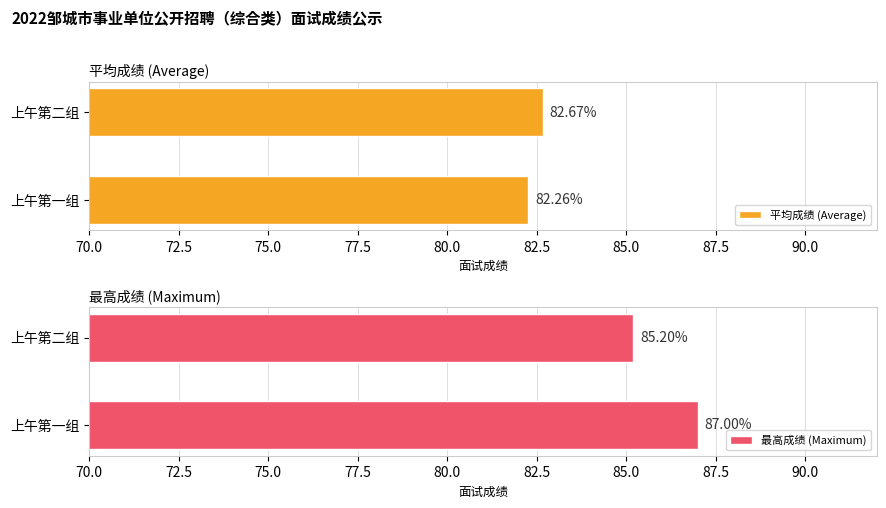

How many categories are shown in the chart?

2